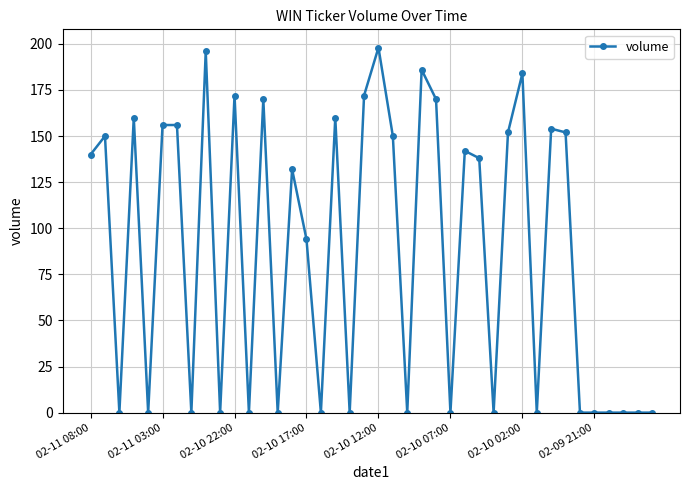

Is this an area chart (filled region under the line)?

No